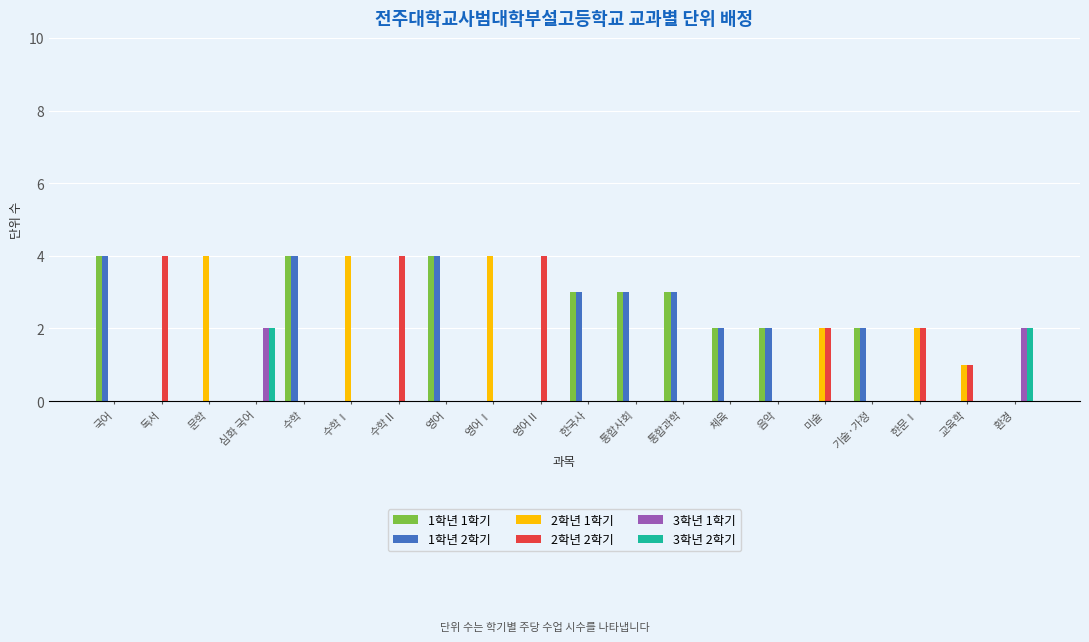

True or false: 1학년 1학기 has a value of 3 at 통합과학.

True